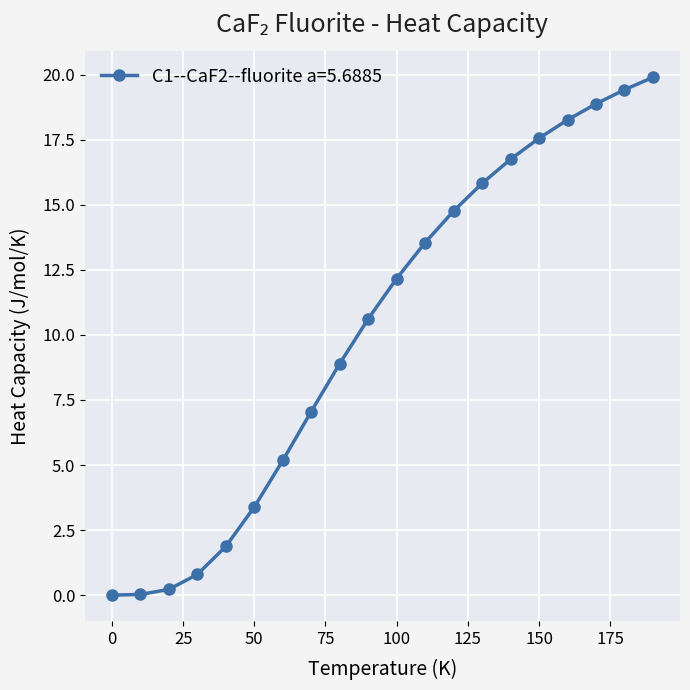

What is the difference between the second highest and minimum values?

19.4